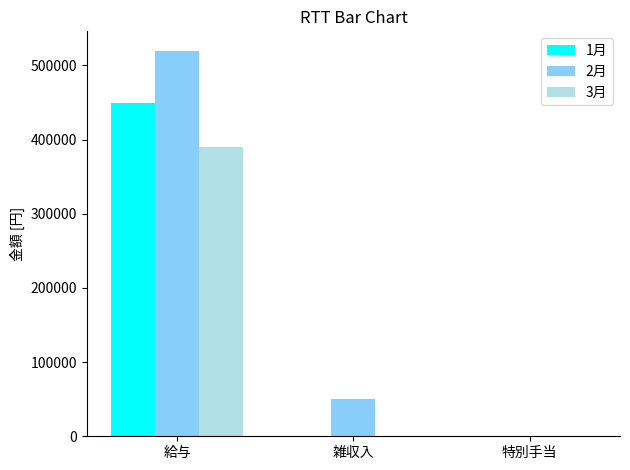

Between 給与 and 特別手当, which series saw the biggest shift?

2月